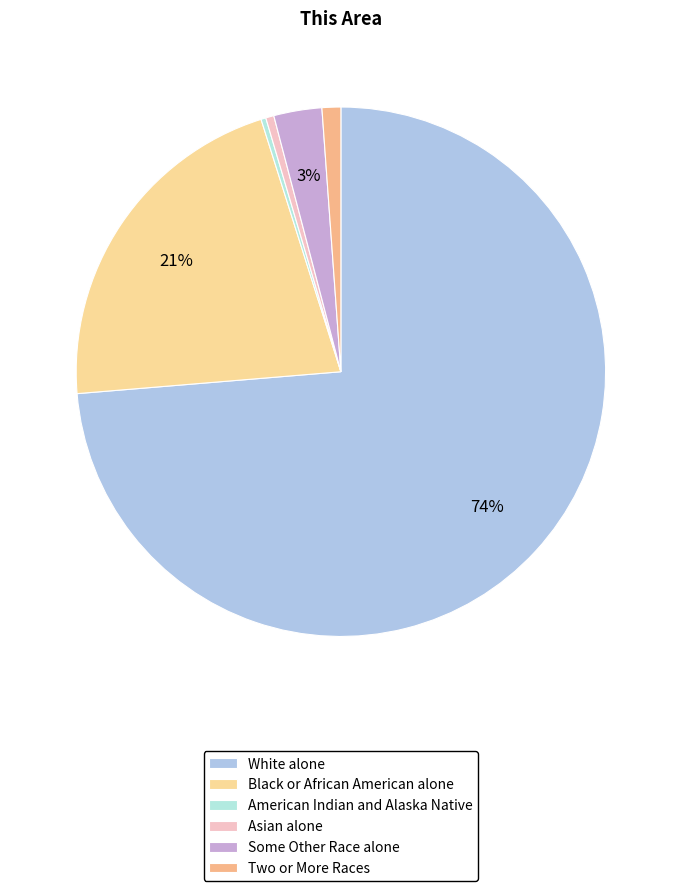

Which has a higher value, Asian alone or White alone?

White alone